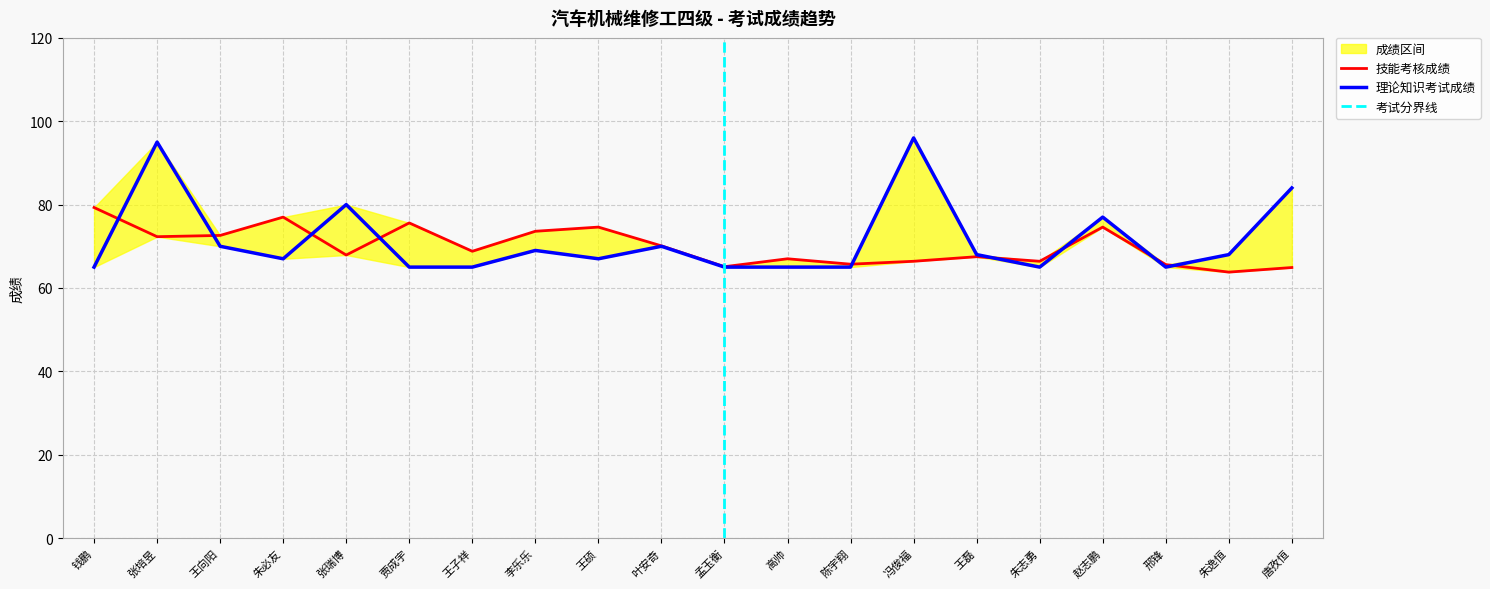

Reading left to right, what are all the values shown in this chart?

理论知识考试成绩: 钱鹏=65.0	张培昱=95.0	王向阳=70.0	朱必友=67.0	张瑞博=80.0	贾成宇=65.0	王子祥=65.0	李乐乐=69.0	王硕=67.0	叶安奇=70.0	孟玉衡=65.0	高帅=65.0	陈宇翔=65.0	冯俊福=96.0	王磊=68.0	朱志勇=65.0	赵志鹏=77.0	邢锋=65.0	朱逸恒=68.0	唐孜恒=84.0
技能考核成绩: 钱鹏=79.3	张培昱=72.3	王向阳=72.6	朱必友=77.0	张瑞博=67.9	贾成宇=75.6	王子祥=68.8	李乐乐=73.6	王硕=74.6	叶安奇=70.1	孟玉衡=65.1	高帅=67.0	陈宇翔=65.7	冯俊福=66.4	王磊=67.5	朱志勇=66.4	赵志鹏=74.6	邢锋=65.6	朱逸恒=63.8	唐孜恒=64.9